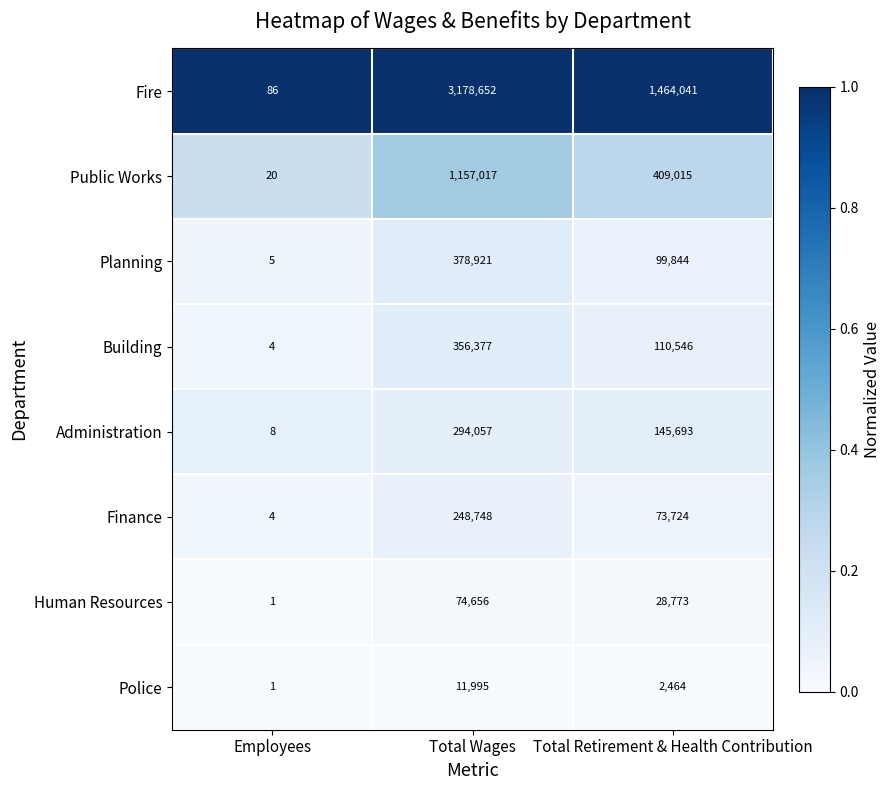

Which series has the widest spread of values?

Fire